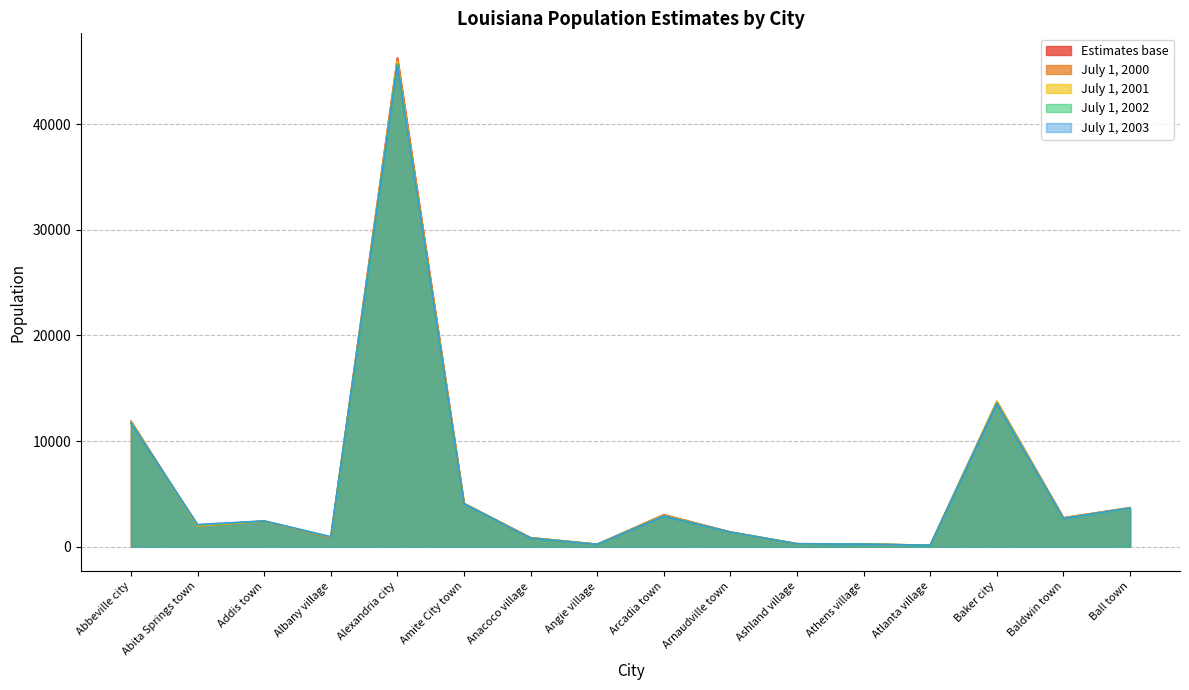

At which category does July 1, 2001 reach its first local valley?

Abita Springs town